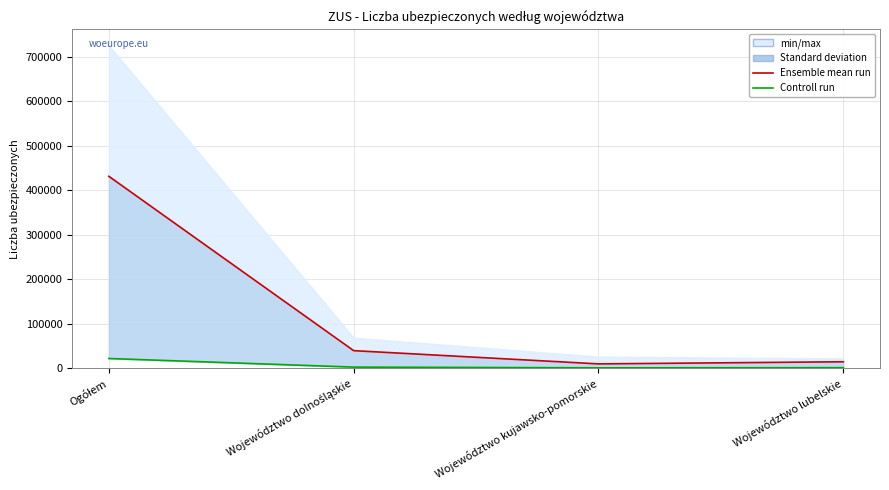

Between Województwo kujawsko-pomorskie and Województwo lubelskie, which is larger?

Województwo lubelskie